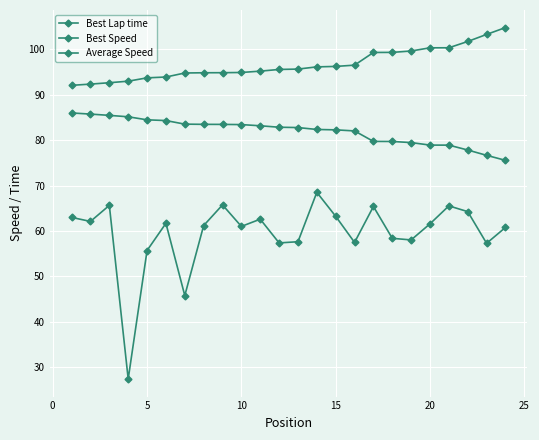

Count the number of categories in the chart.

24